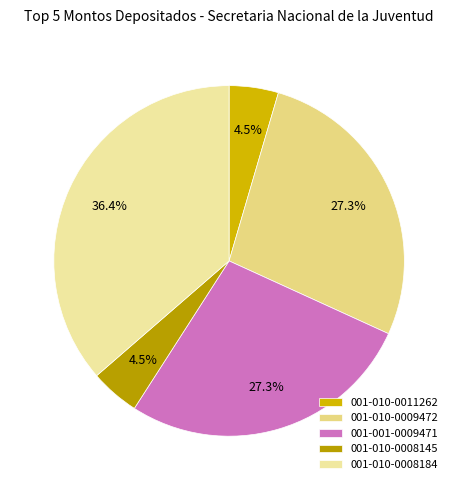

Is there a majority slice in this chart?

No